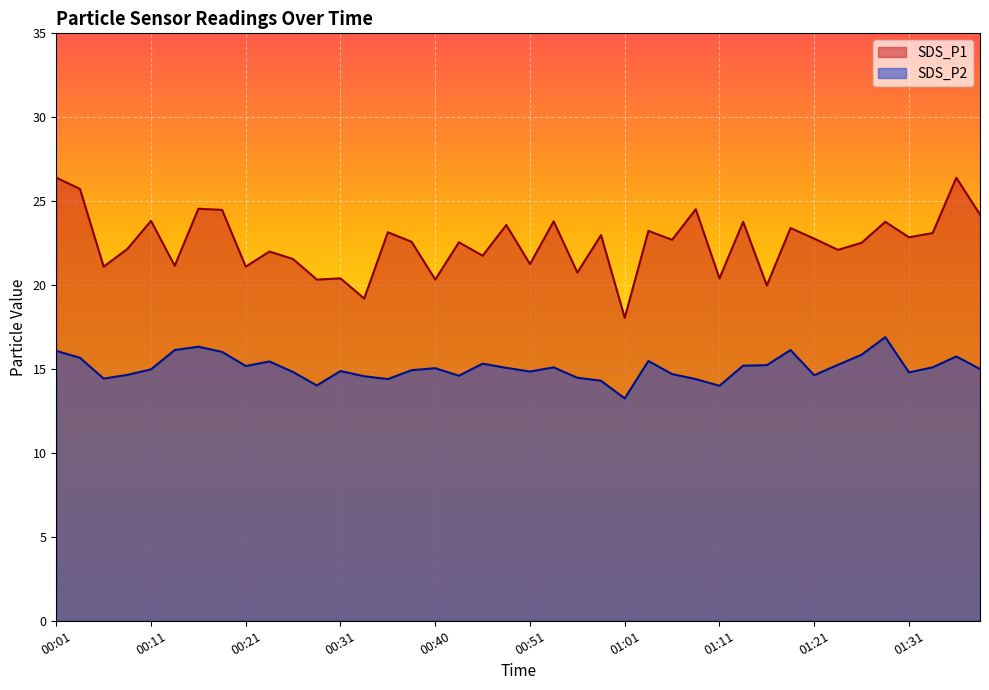

Where is the first local maximum for SDS_P2?

00:15